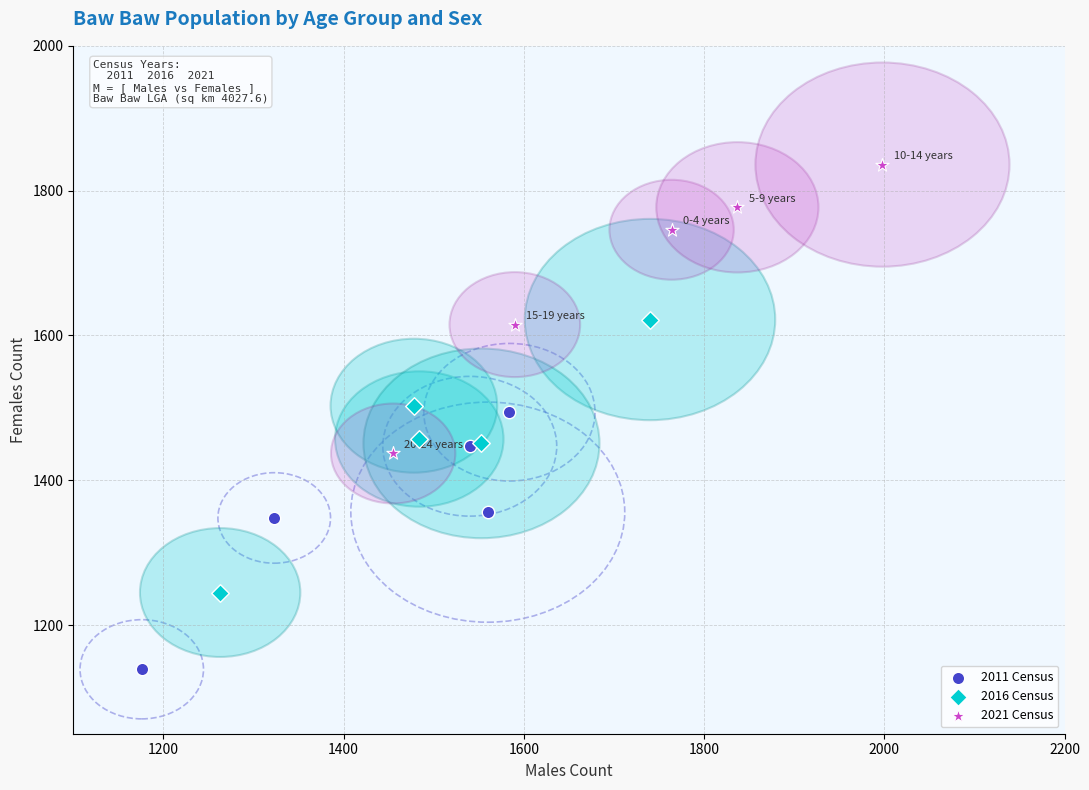

Which series contains the highest Y value?

2021 Census